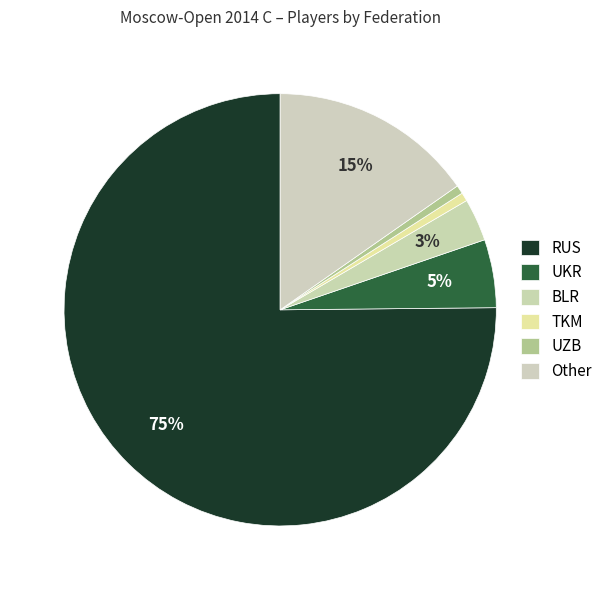

The UKR slice represents 19% of the pie. True or false?

False